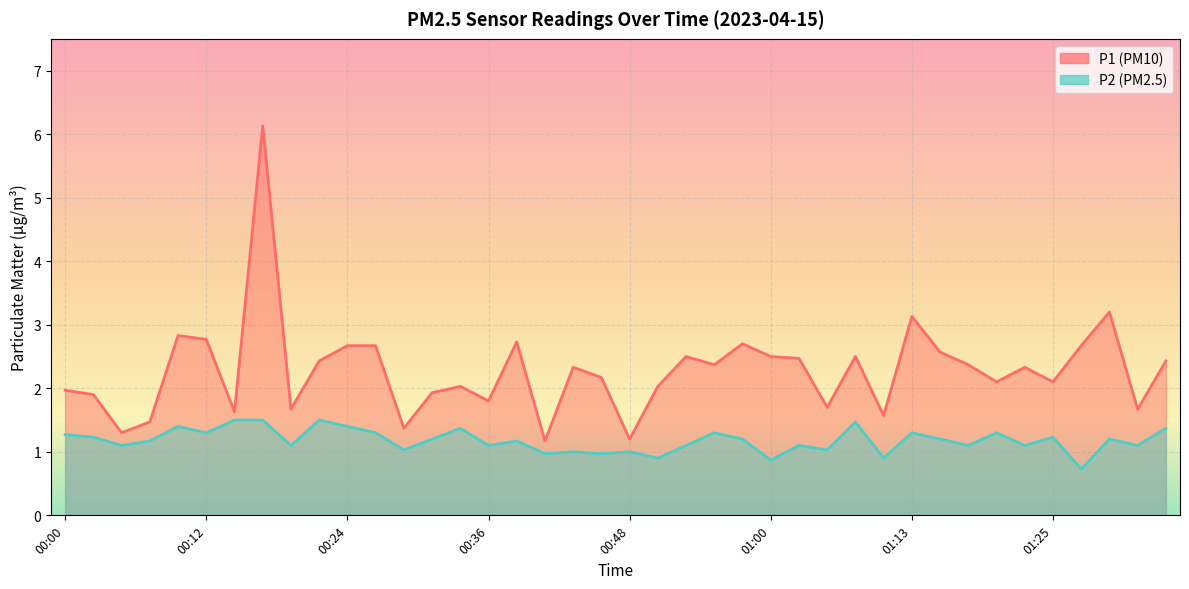

True or false: P1 has a value of 1.0 at 00:36.

False